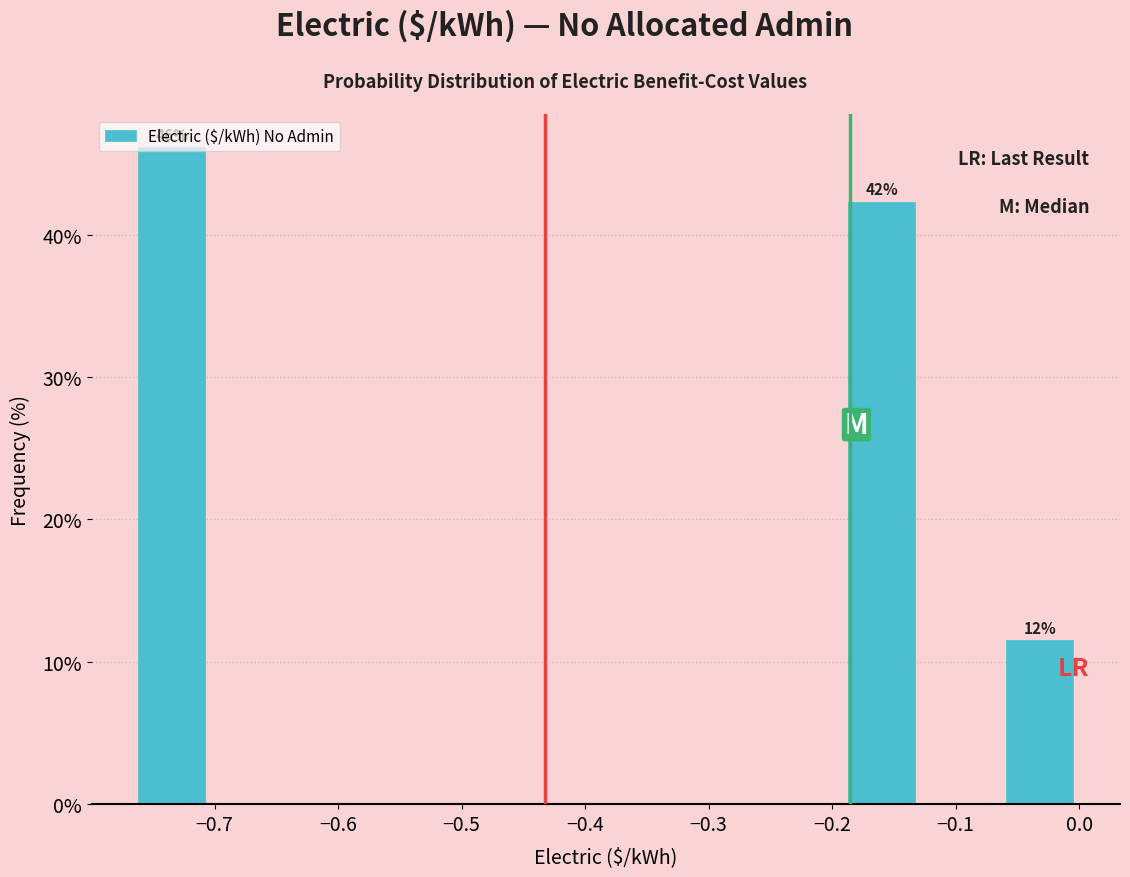

Over which range of the x-axis is the bar tallest?

-0.77 to -0.70